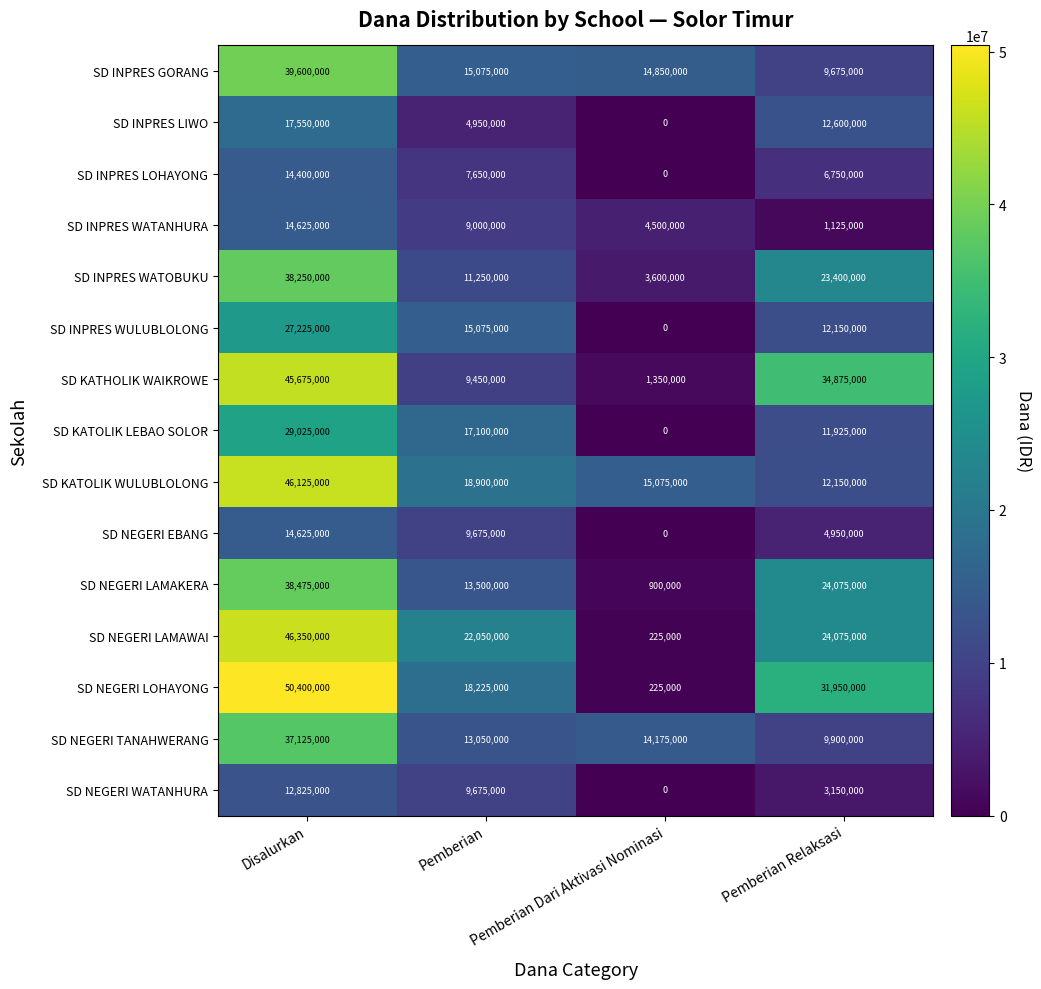

What is the difference between the maximum and second lowest values in the SD NEGERI TANAHWERANG series?

24075000